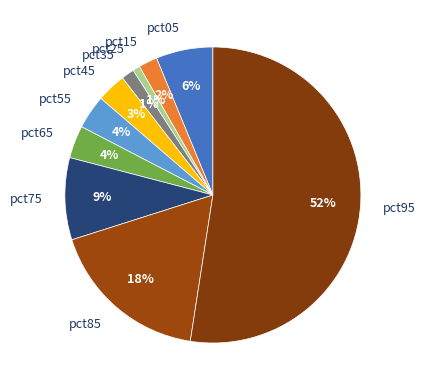

Count the number of slices in the pie.

10